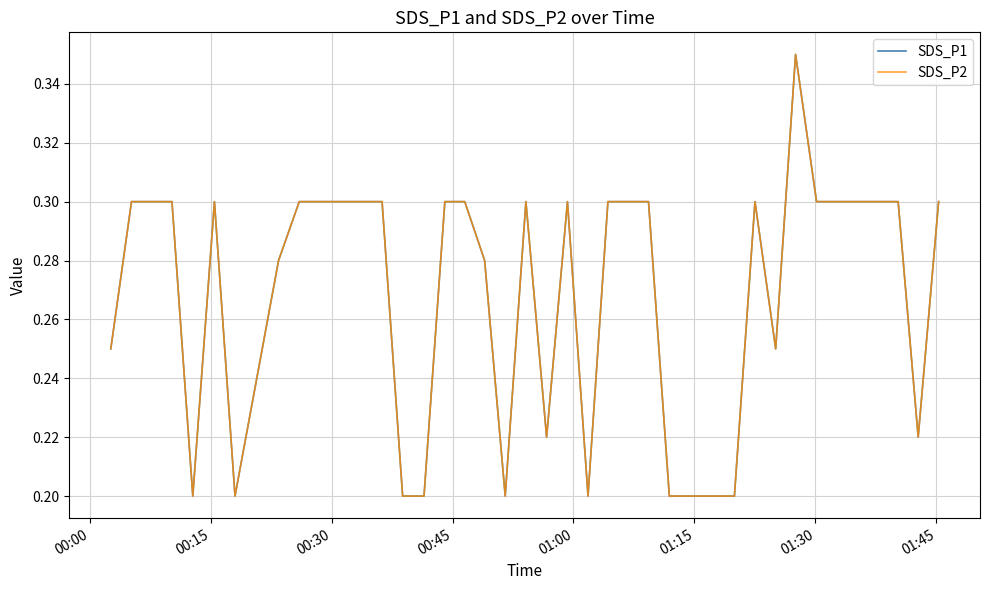

Does the chart have visible grid lines?

Yes